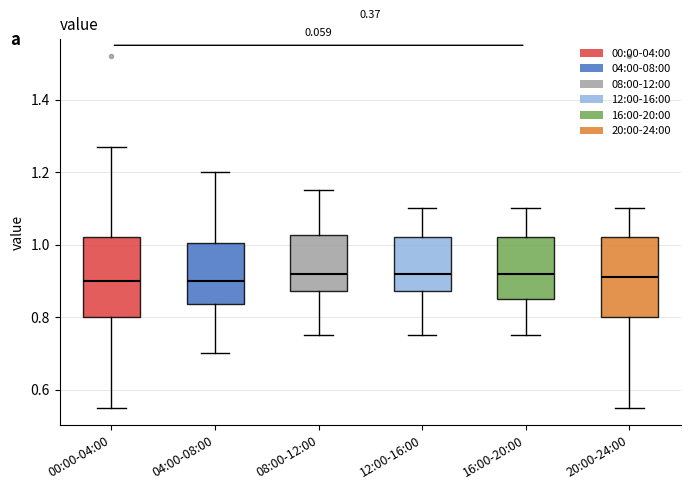

Reading left to right, read every box against the y-axis: the position of its median line, the range the box covers, and the ends of its whiskers. The values are not printed on the chart, so give them approximately, as read against the axis.

00:00-04:00: median 0.90, box 0.80 to 1.02, whiskers 0.56 to 1.28
04:00-08:00: median 0.90, box 0.84 to 1.00, whiskers 0.70 to 1.20
08:00-12:00: median 0.92, box 0.88 to 1.02, whiskers 0.76 to 1.16
12:00-16:00: median 0.92, box 0.88 to 1.02, whiskers 0.76 to 1.10
16:00-20:00: median 0.92, box 0.86 to 1.02, whiskers 0.76 to 1.10
20:00-24:00: median 0.92, box 0.80 to 1.02, whiskers 0.56 to 1.10